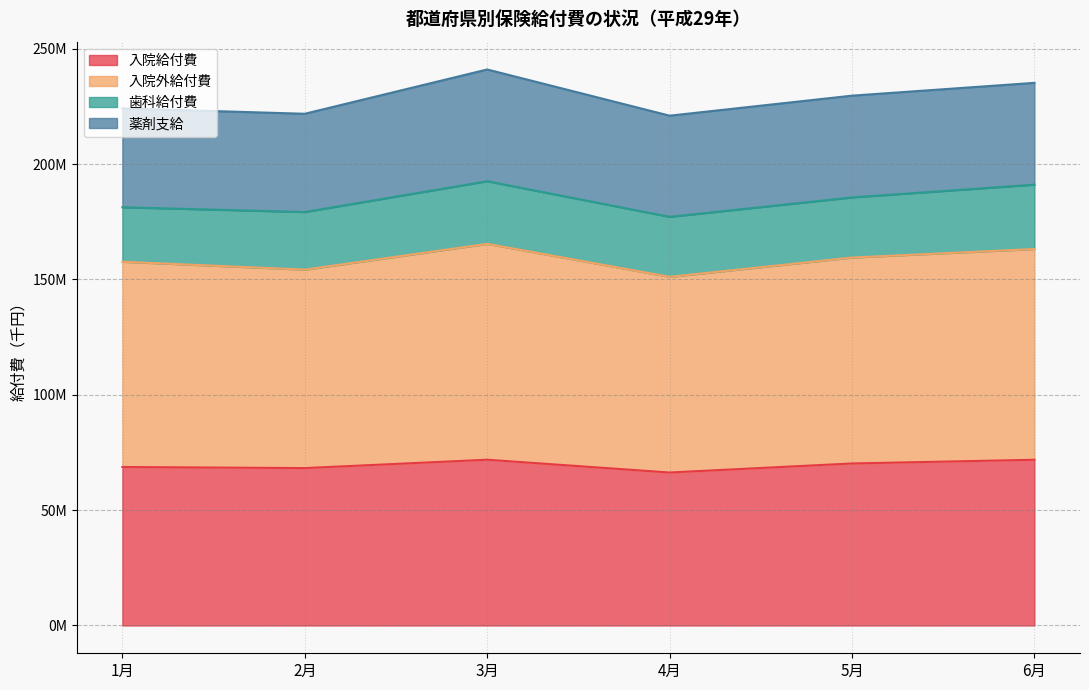

What is the difference between the second highest and second lowest values in the 入院給付費 series?

3606535.1